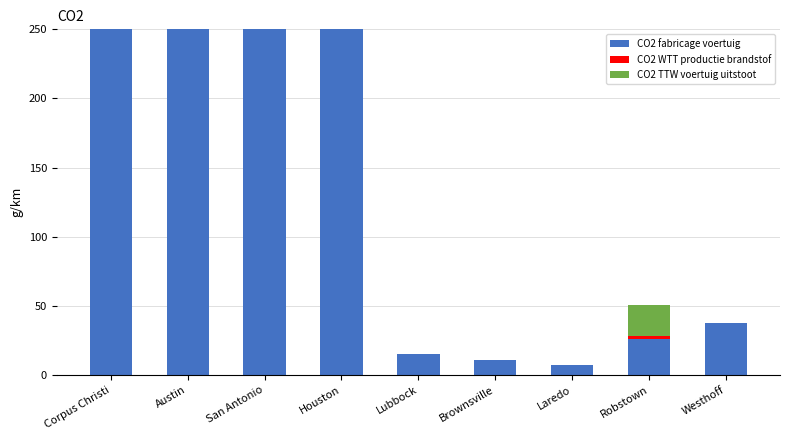

What is the label of the 3rd bar from the left?

San Antonio